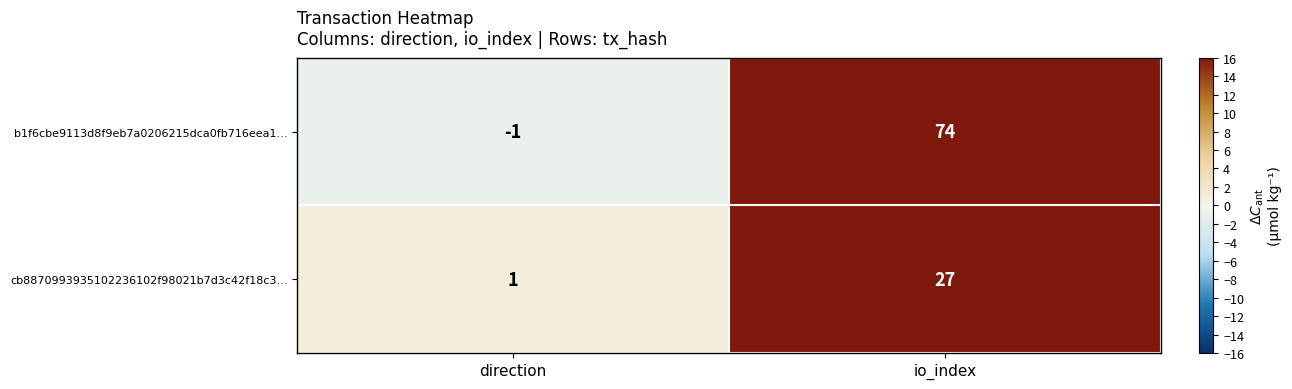

At which label is b1f6cbe9113d8f9eb7a0206215dca0fb716eea1… closest to 36?

direction